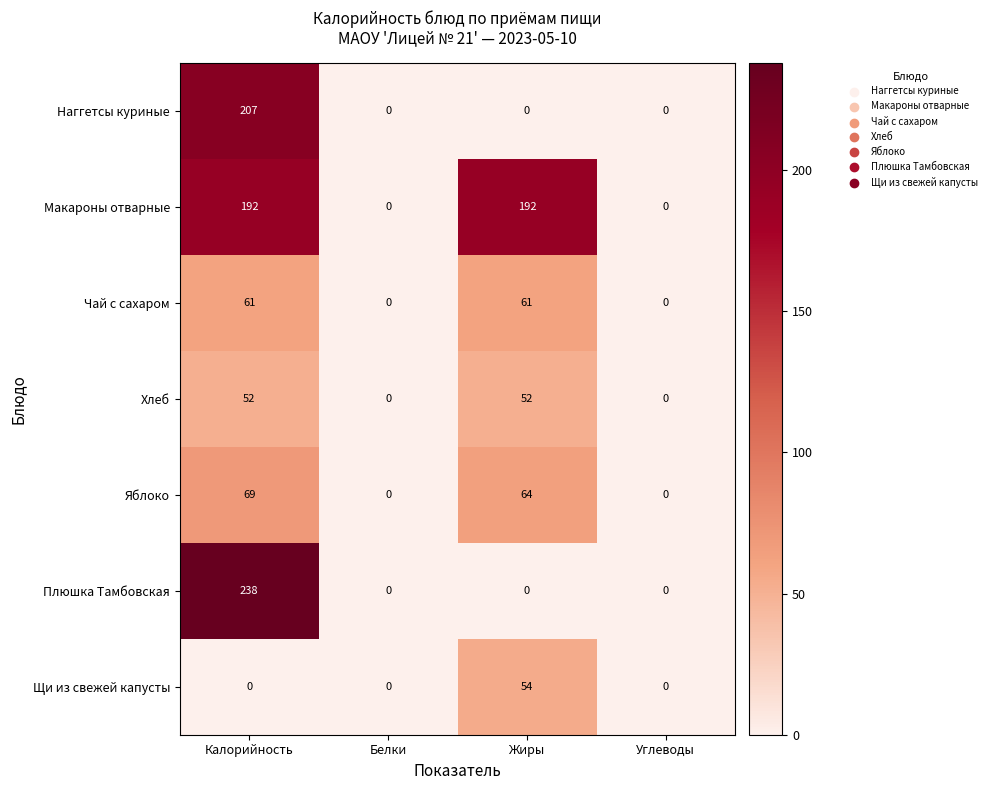

Where is Яблоко nearest to the value 34?

Жиры